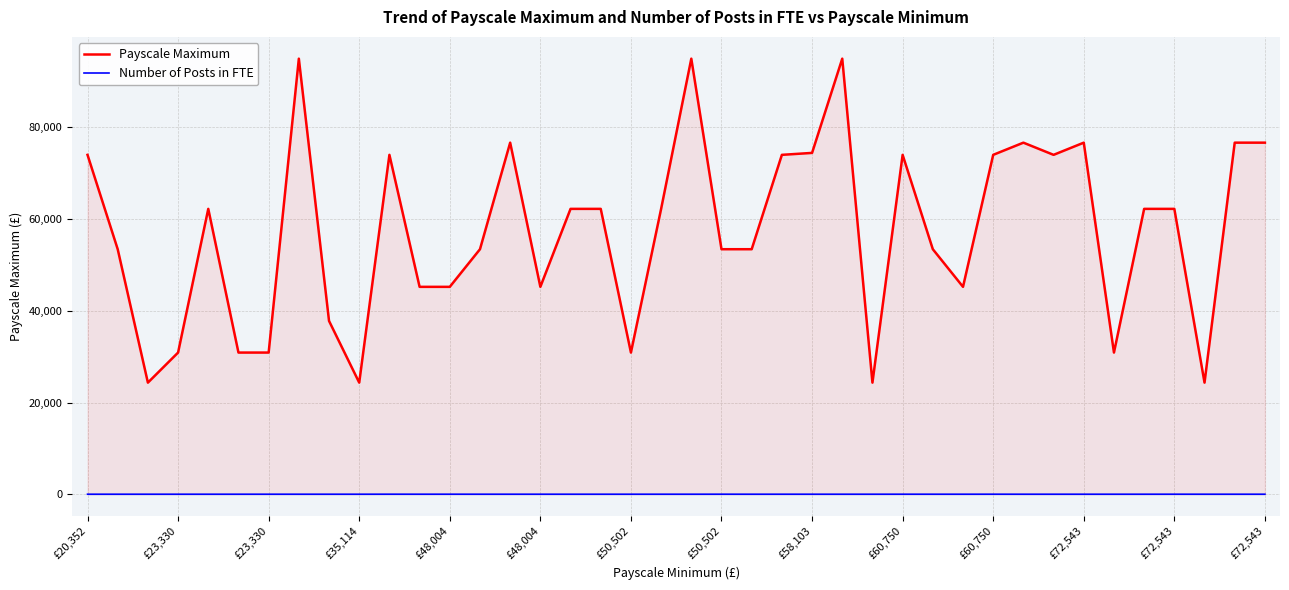

Which series changed the most between 32 and 38?

Payscale Maximum